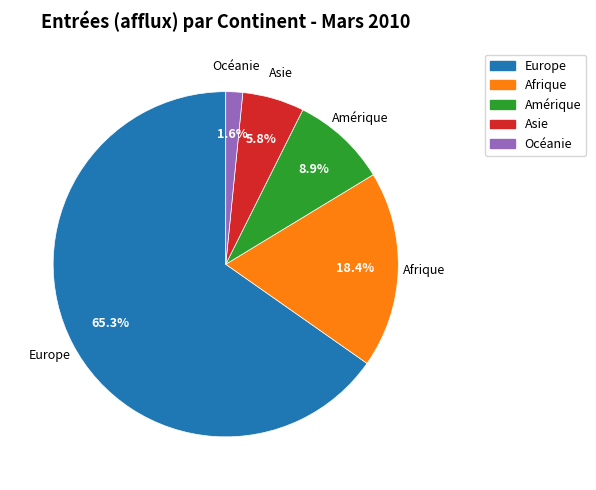

Which slice is the largest?

Europe